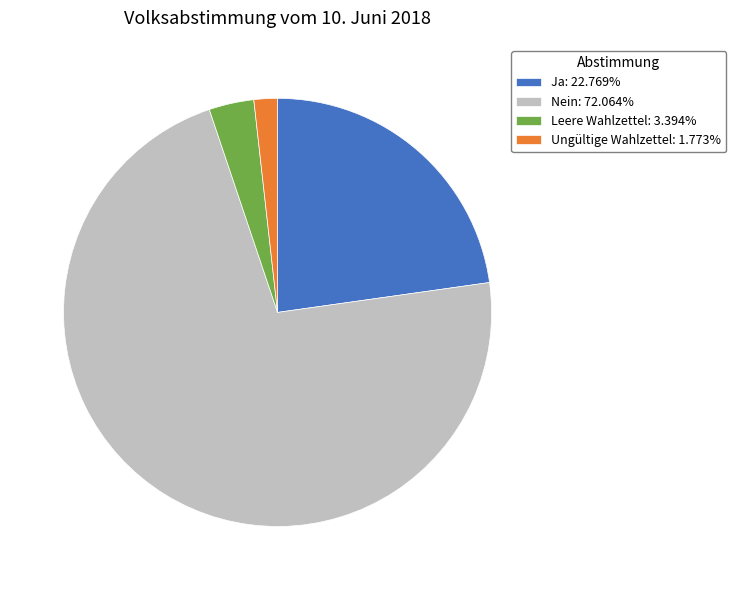

Combined, do Nein: 72.064% and Ja: 22.769% account for over 50%?

Yes